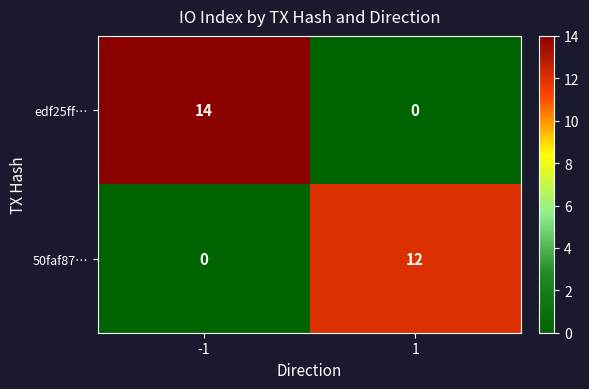

At which category is the sum across all series the highest?

-1